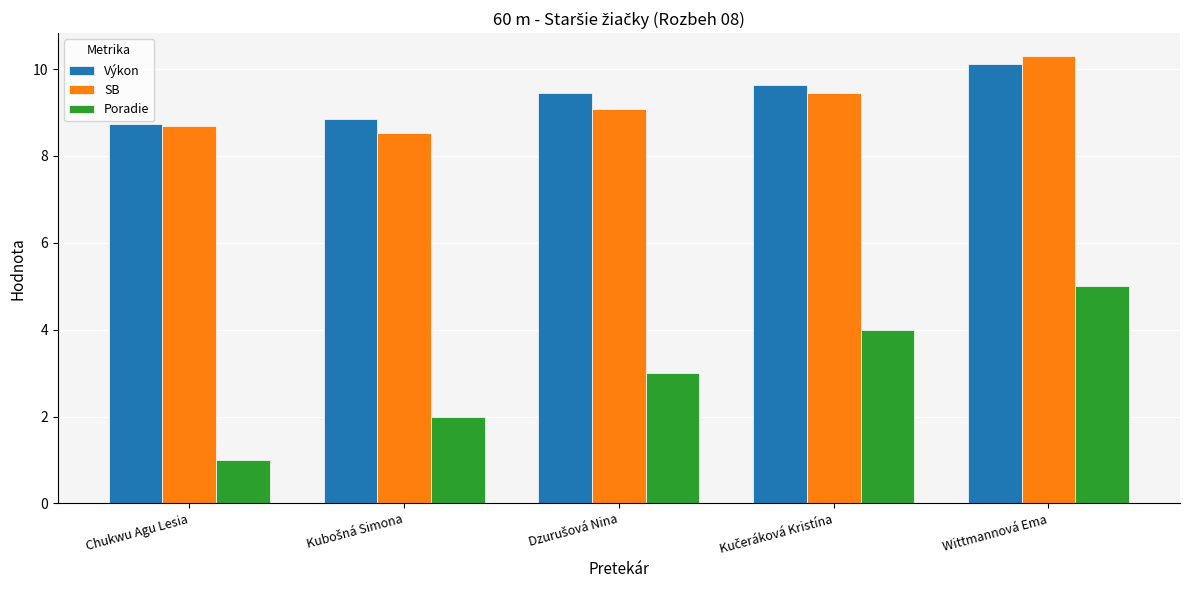

The value of SB at Chukwu Agu Lesia is 8.7. True or false?

True